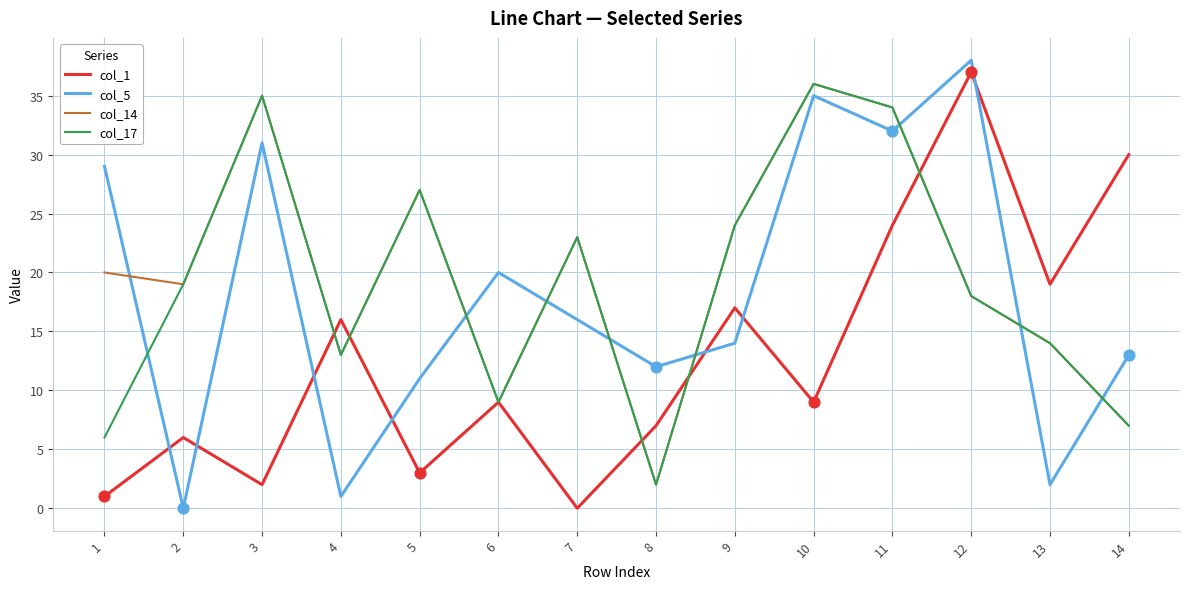

At how many categories does at least one series exceed 28?

6